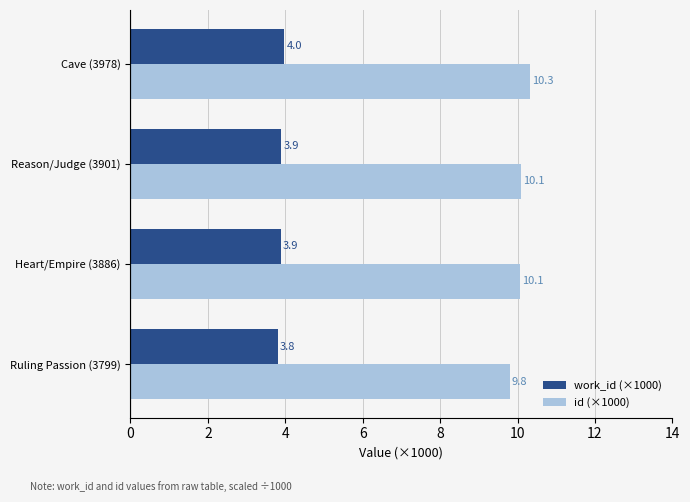

Which label corresponds to the largest value in the chart?

Cave (3978)